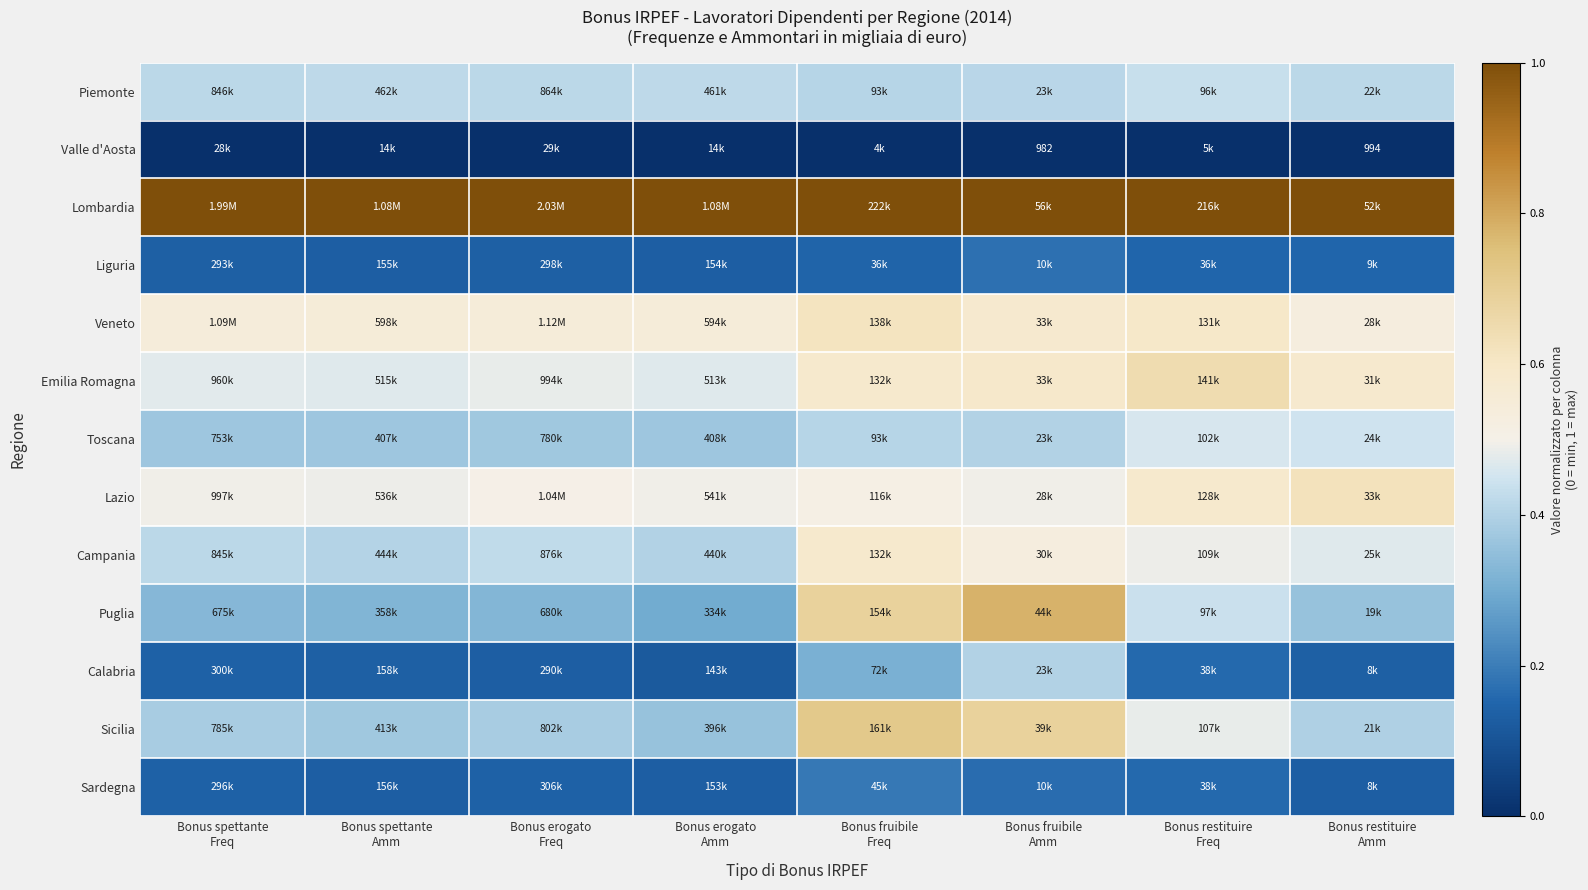

At which label is Veneto closest to 0?

Bonus restituire Amm